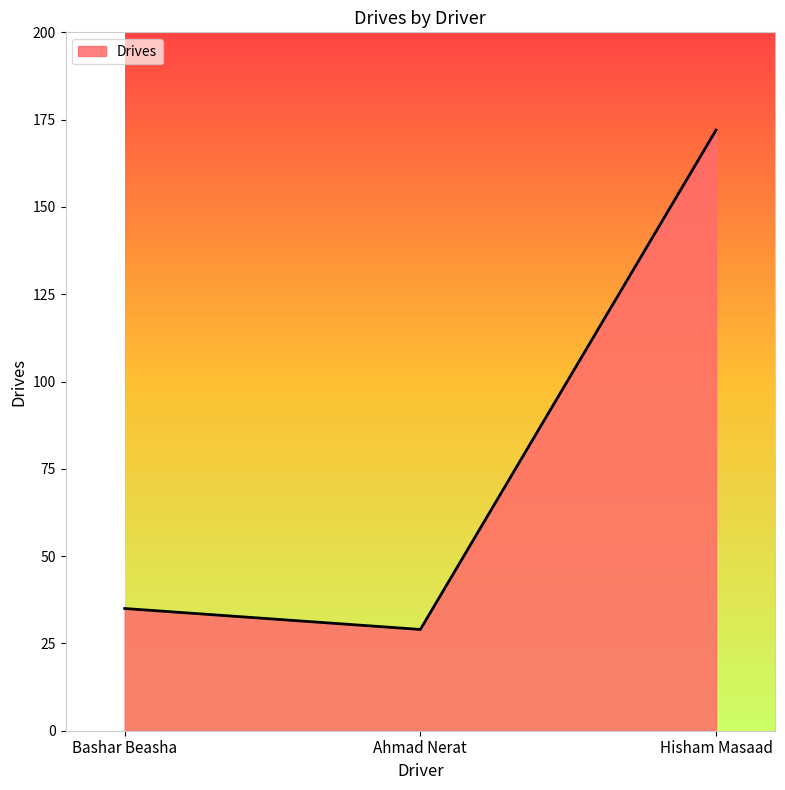

List the labels in order of value, smallest first.

Ahmad Nerat, Bashar Beasha, Hisham Masaad